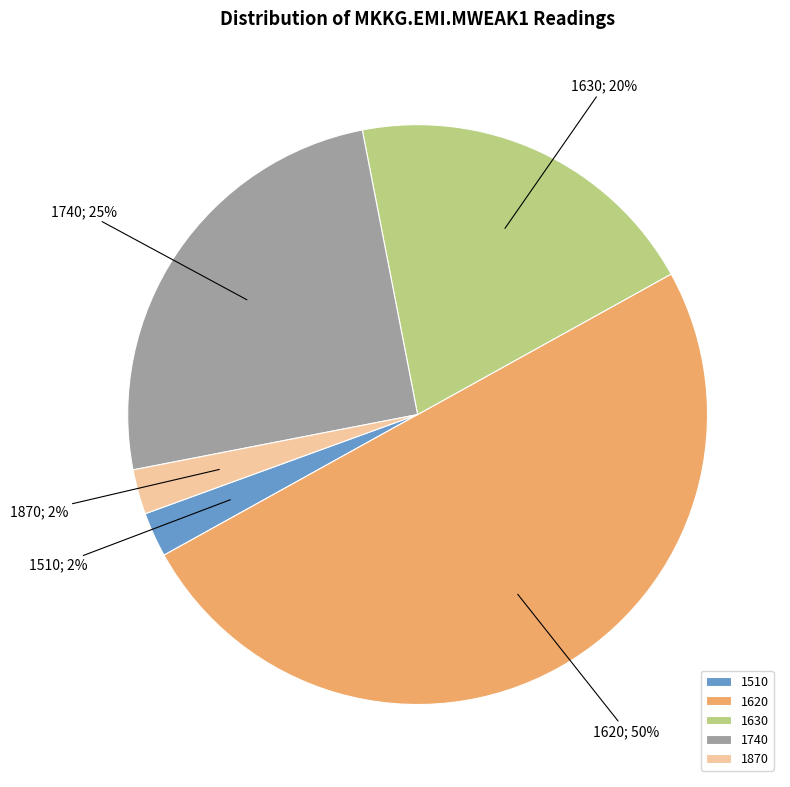

Is it true that 1870 is 2% of the pie?

True